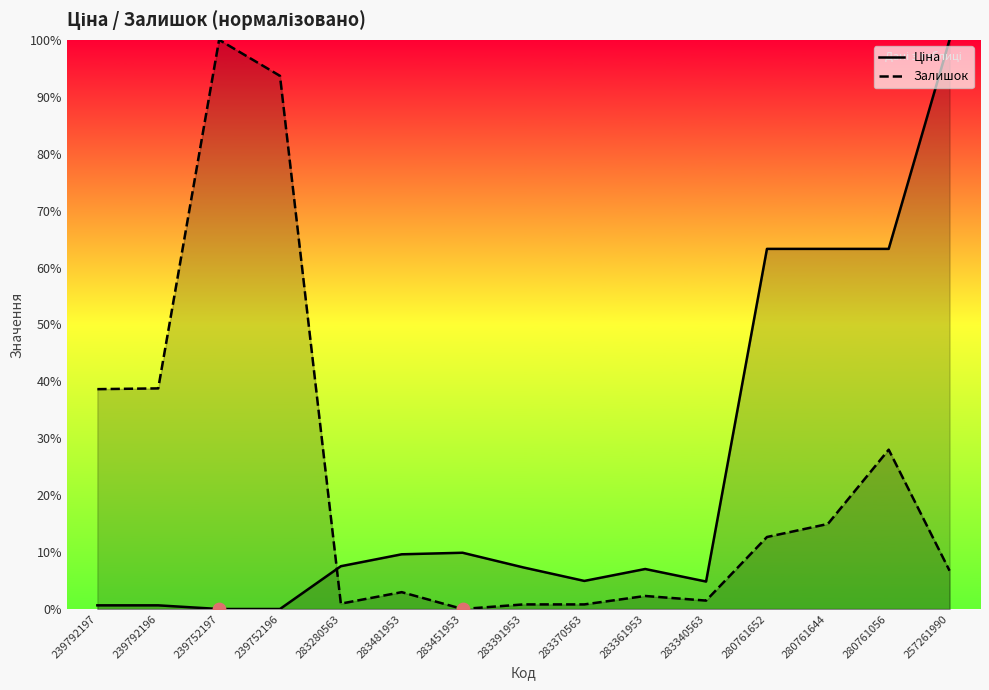

Which series reaches the maximum Y coordinate?

Ціна